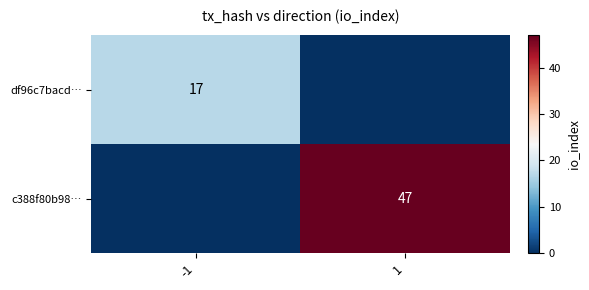

Is it true that df96c7bacd… equals 17 at -1?

True